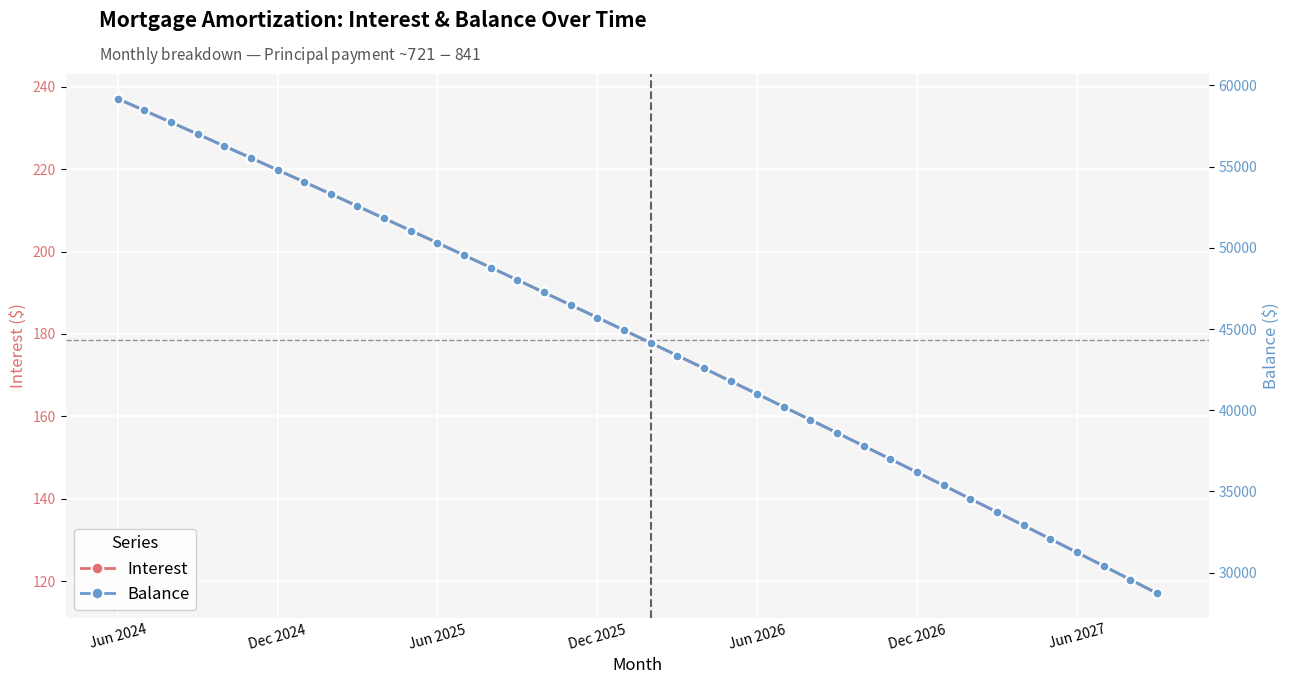

True or false: Balance and Interest intersect in this chart.

False